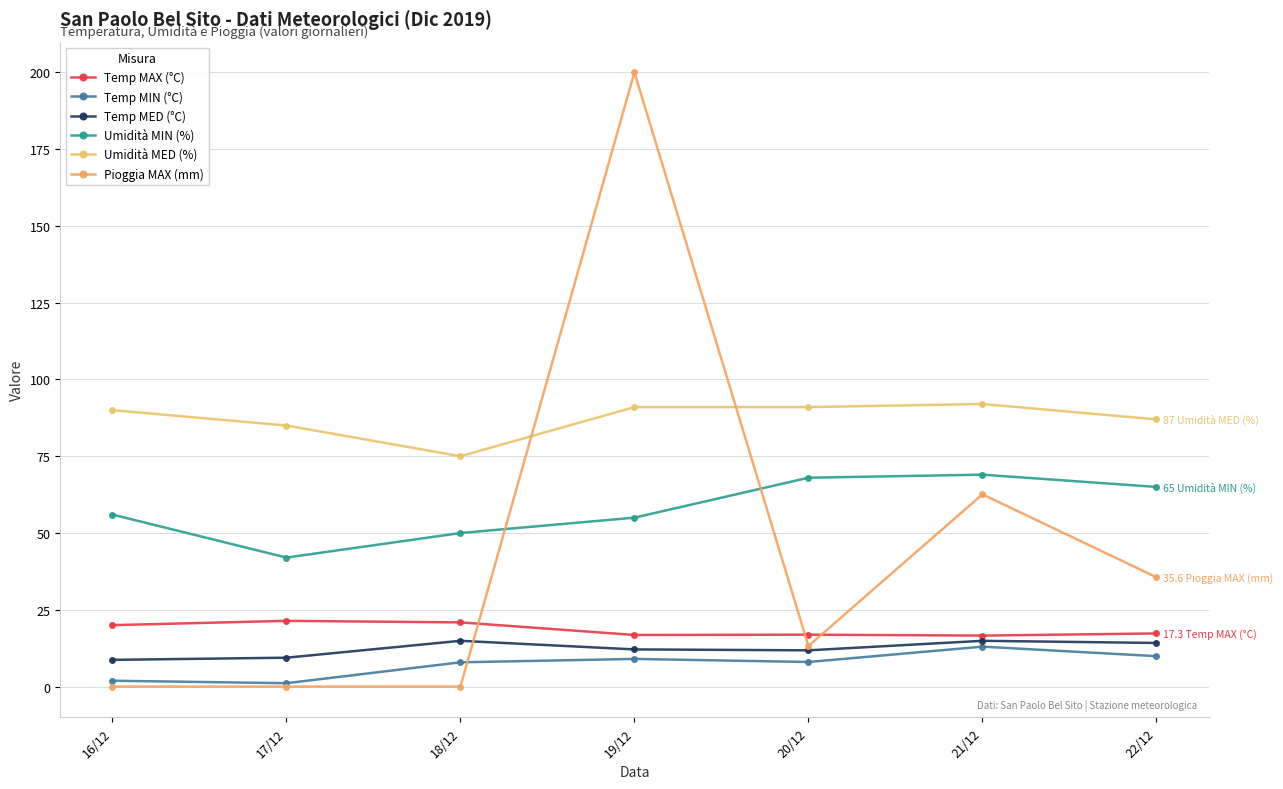

At which label does Temp MIN (°C) first exceed 8?

19/12